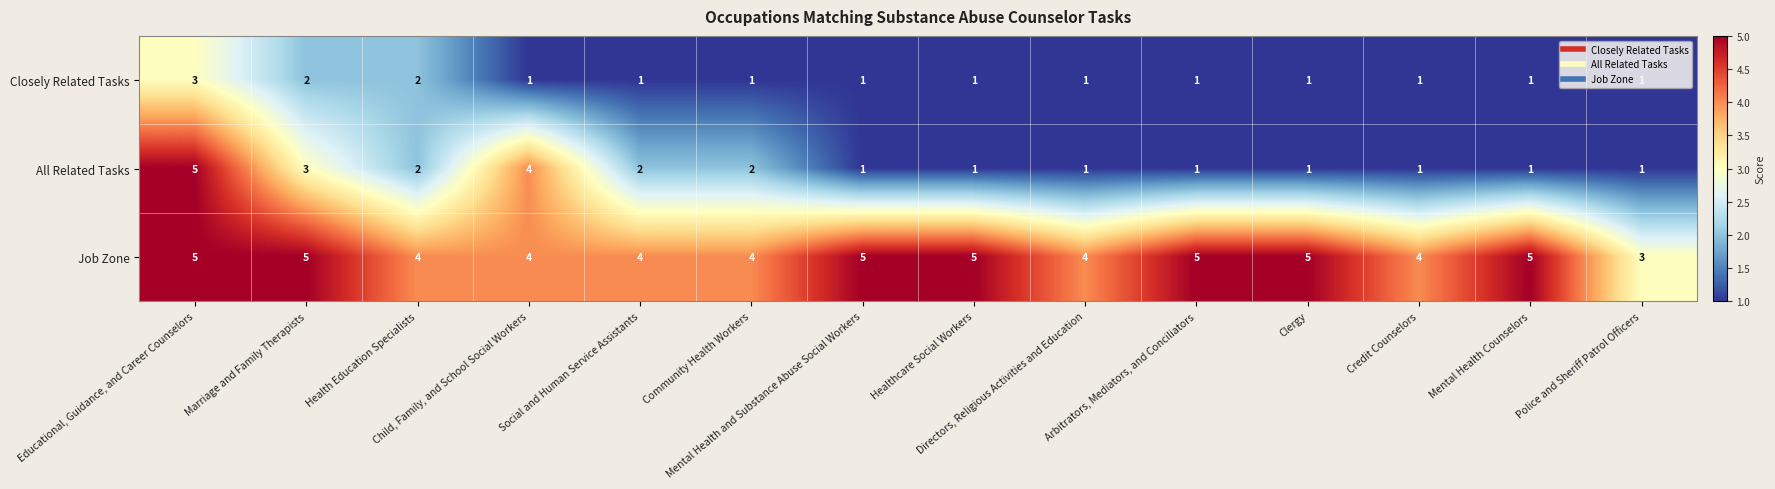

Which series has the largest total across all categories?

Job Zone